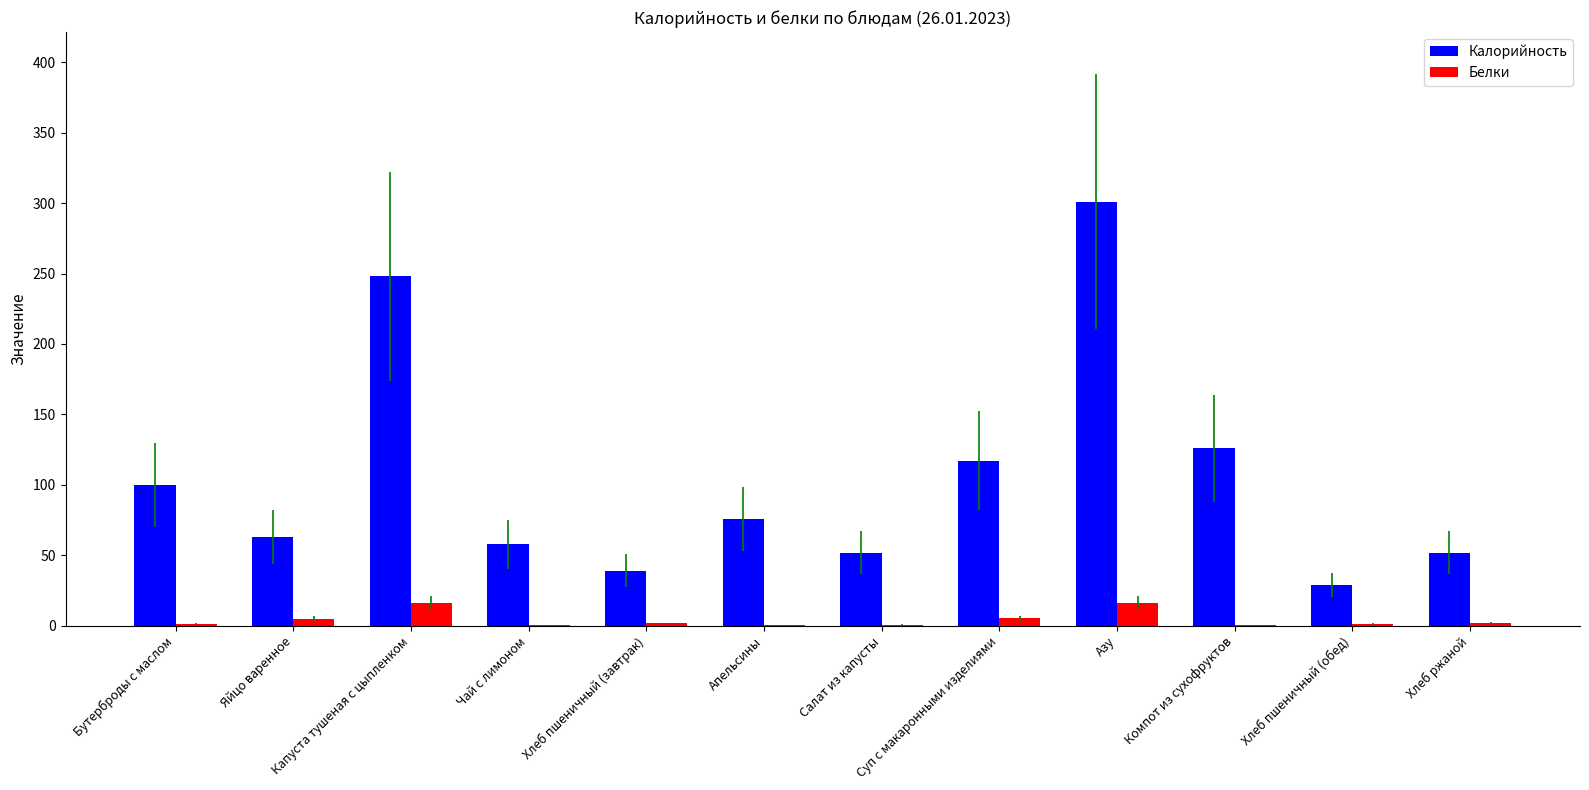

What is the total value across all series at Апельсины?

76.7